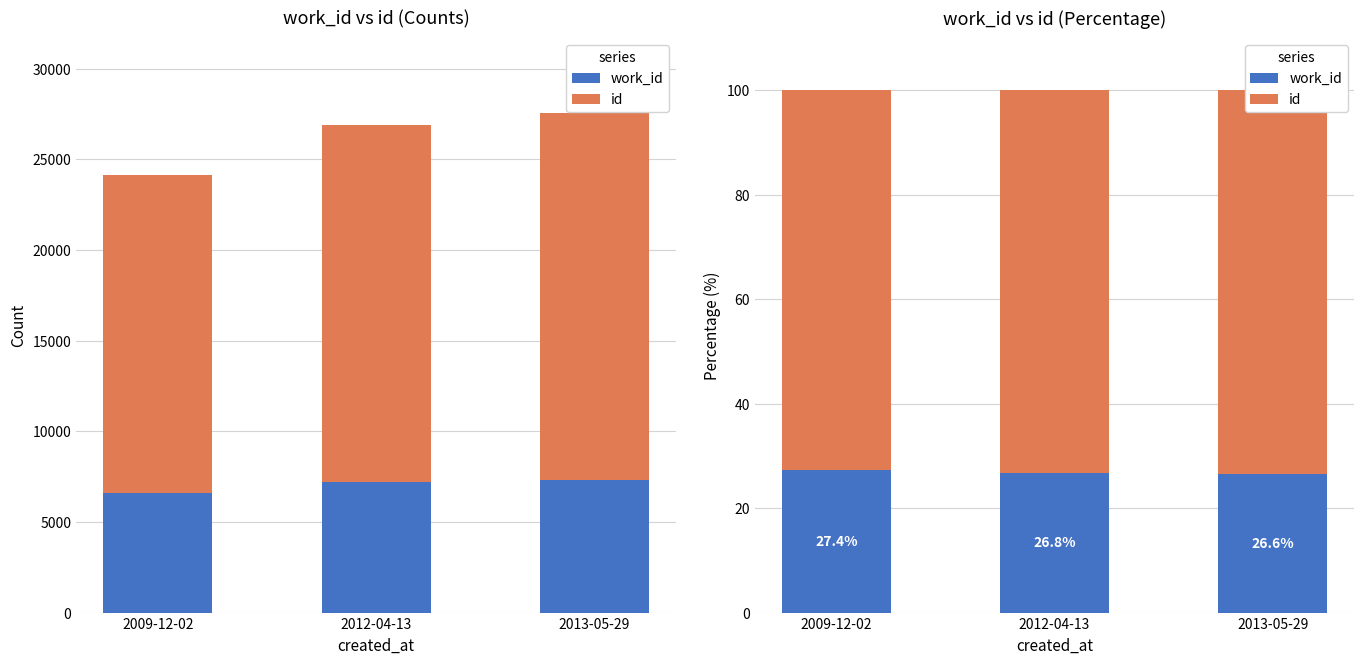

What is the spread (max minus min) of values at 2012-04-13?

46.4